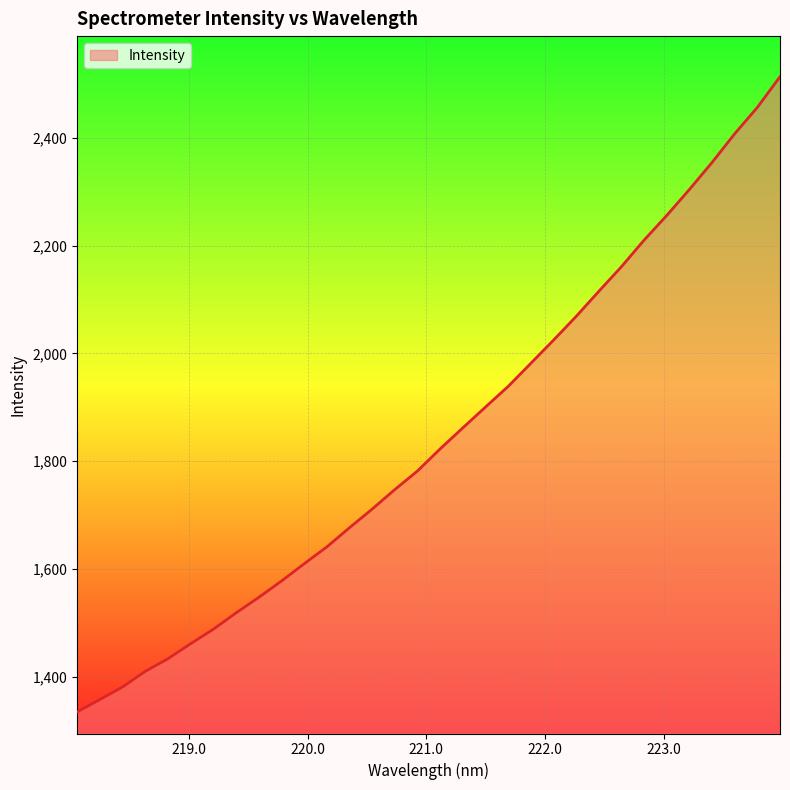

What is the smallest value displayed?

1334.6